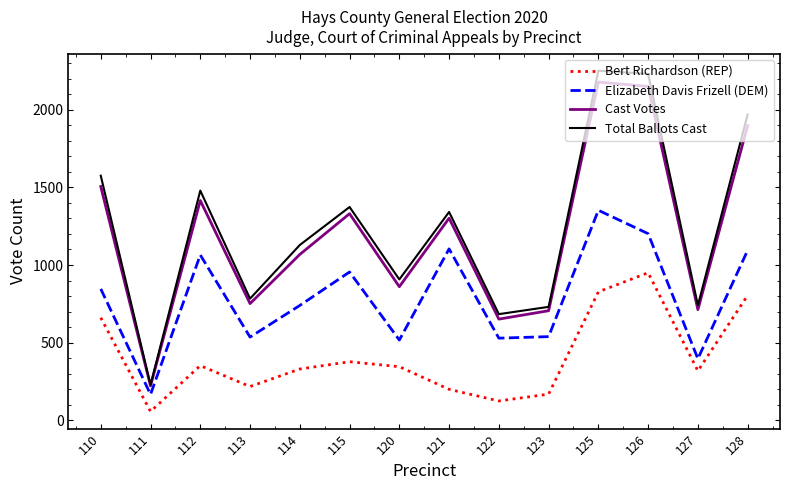

What is the difference between the Bert Richardson (REP) values at 127 and 110?

343